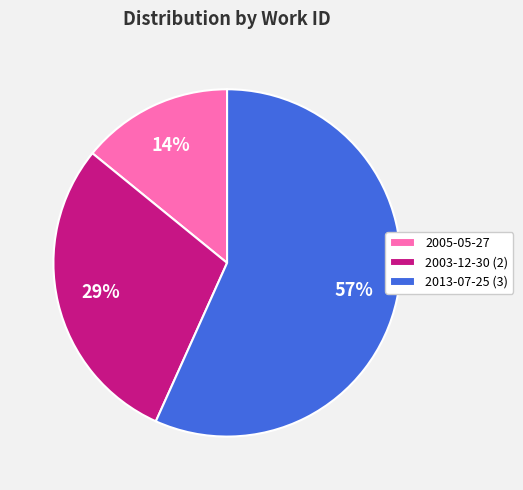

Do 2013-07-25 (3) and 2005-05-27 together represent more than half of the pie?

Yes